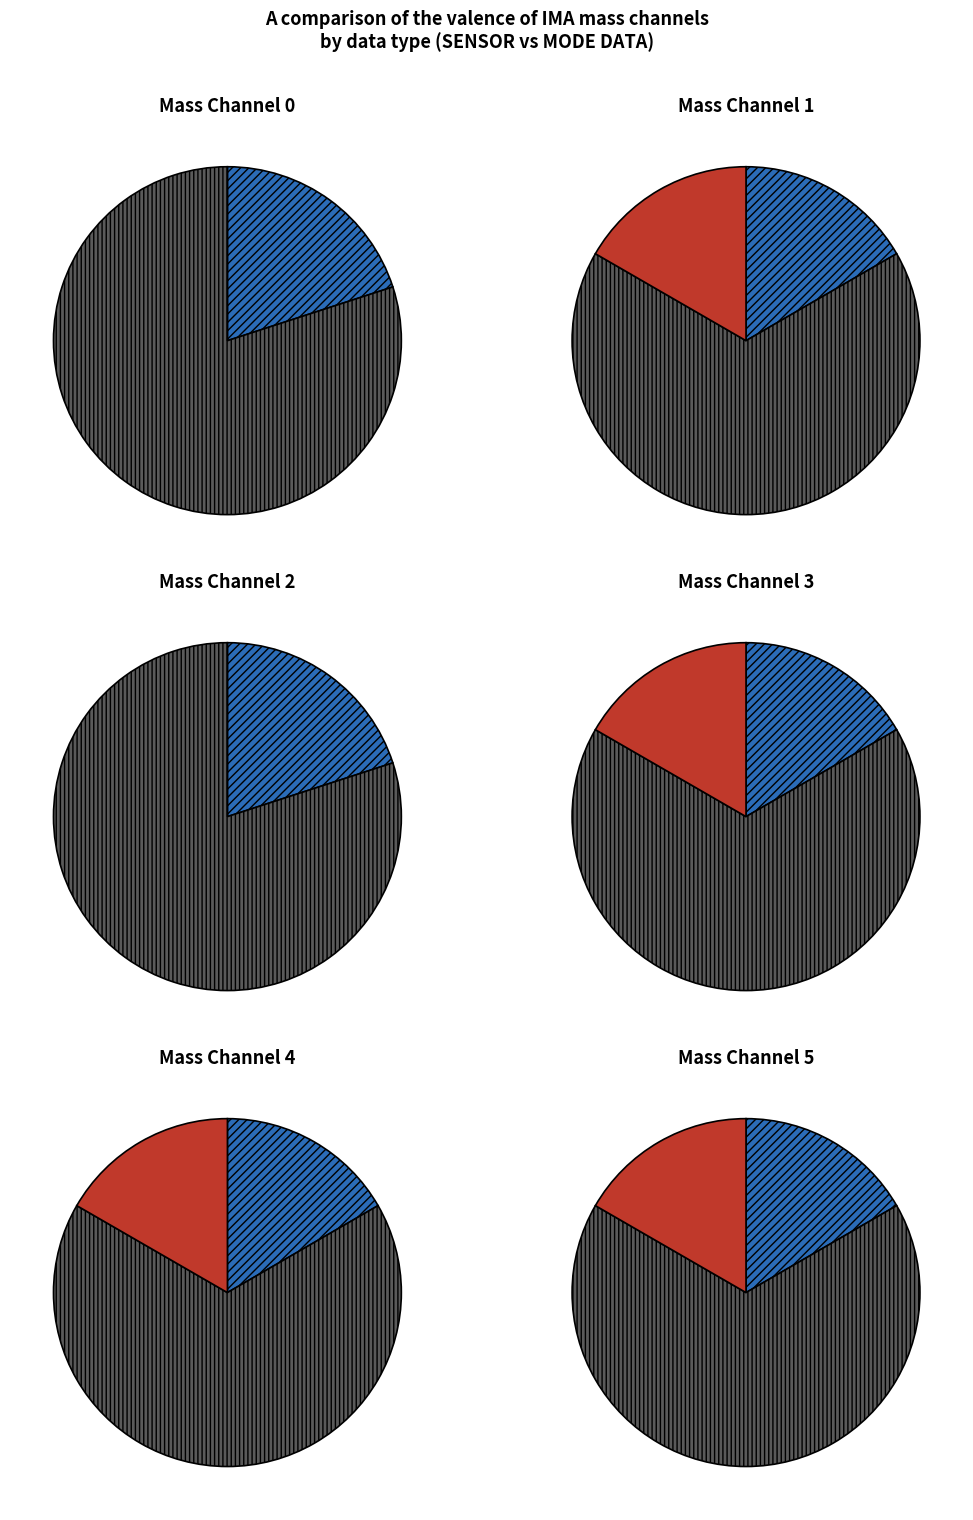

Between Mass Channel 0 and Mass Channel 2, which is larger?

Mass Channel 0